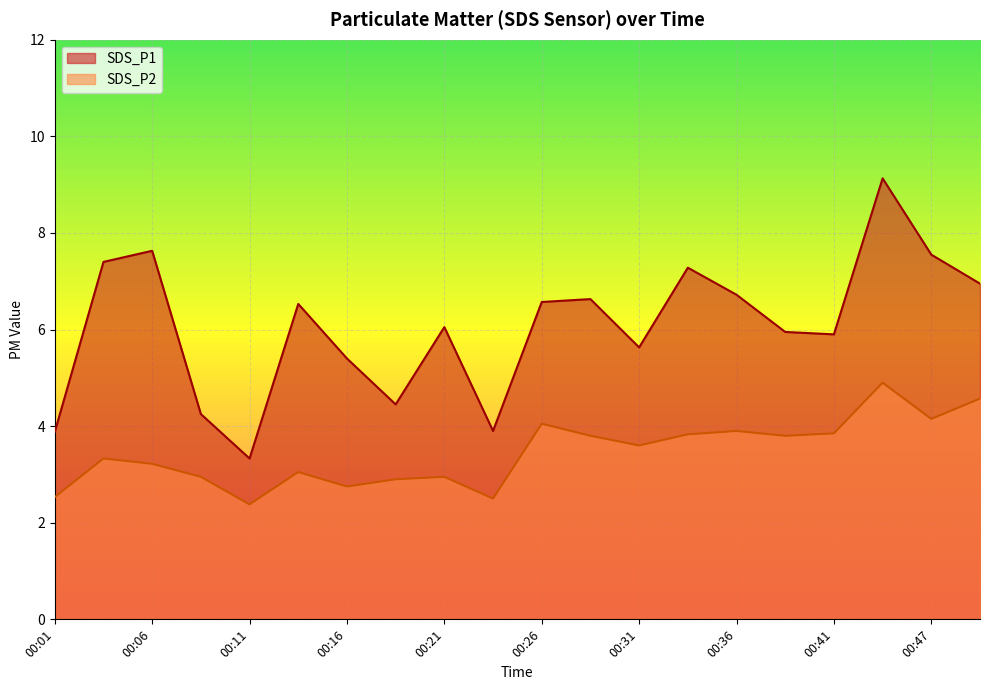

What is the difference between the highest and lowest values at 00:16?

2.7